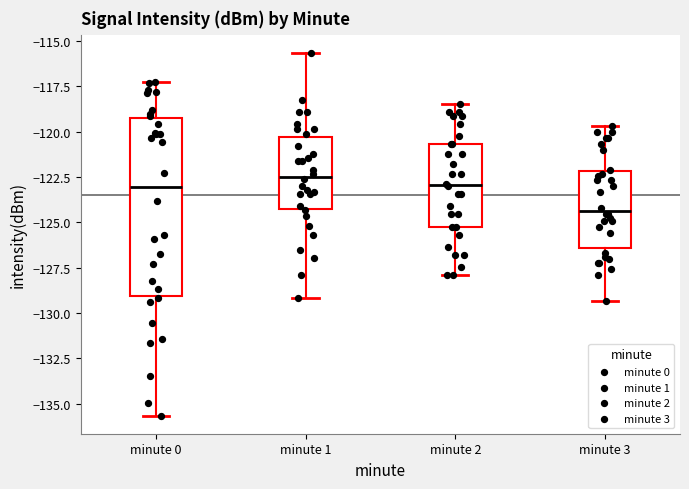

Comparing the boxes themselves (not the whiskers), which one is the tallest?

minute 0